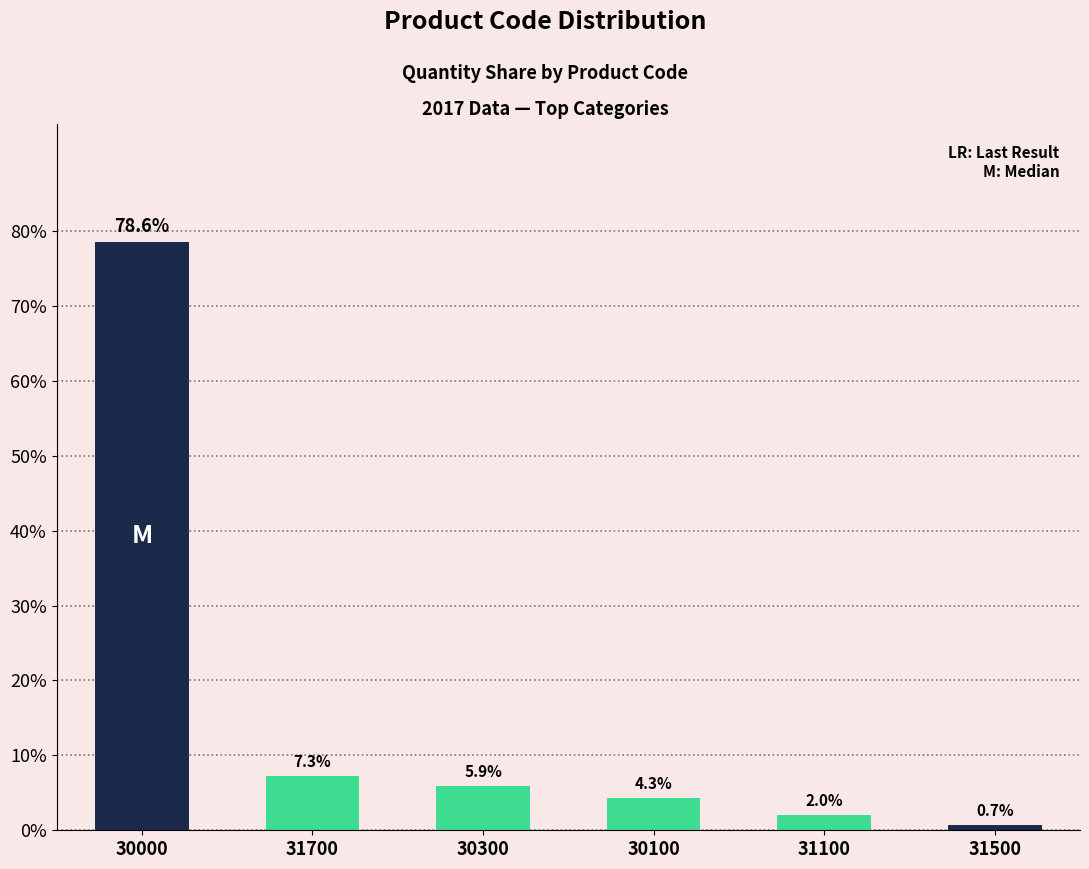

What is the sum of the values at 31100 and 30000?

80.5